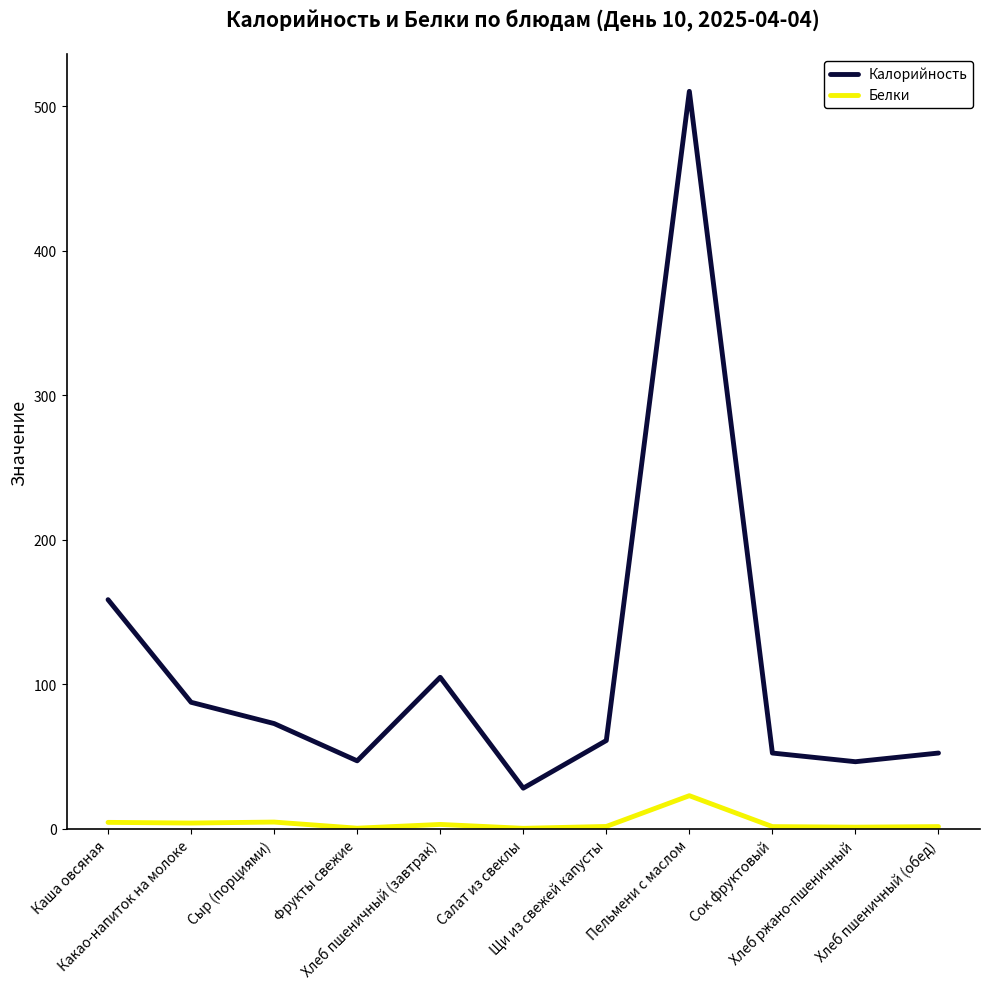

True or false: Калорийность and Белки cross at least once.

False